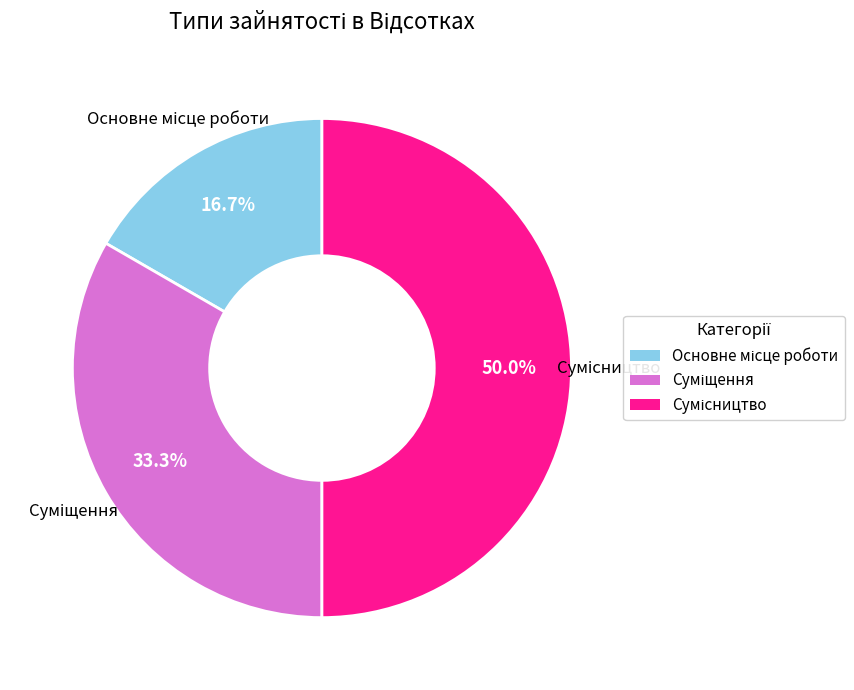

Which category has the smallest portion of the pie?

Основне місце роботи